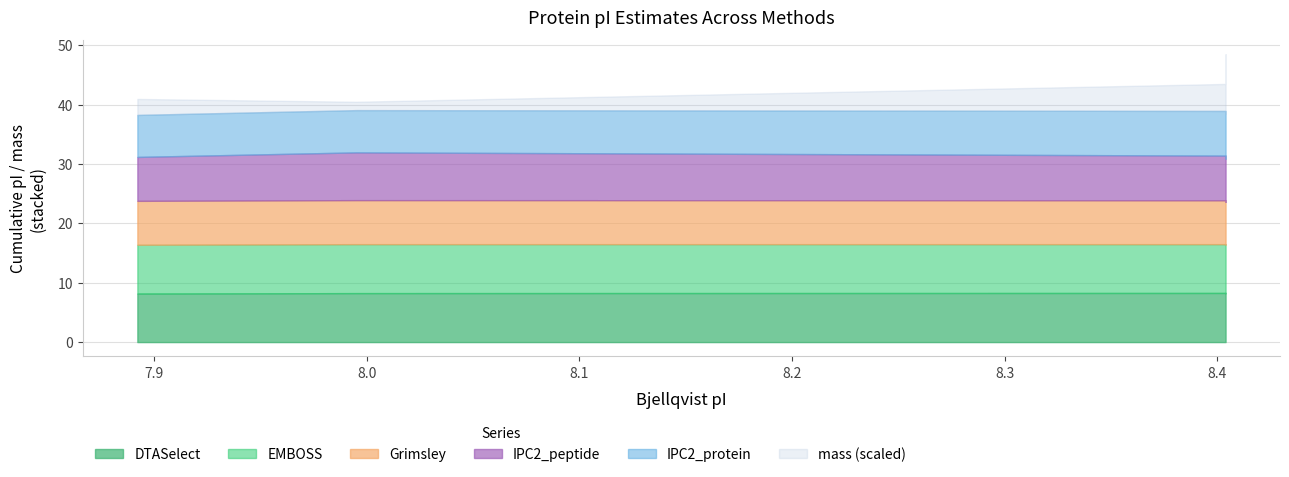

Which series changed the most between A0A0P0I7N0 and A0A0P0IZK9?

mass